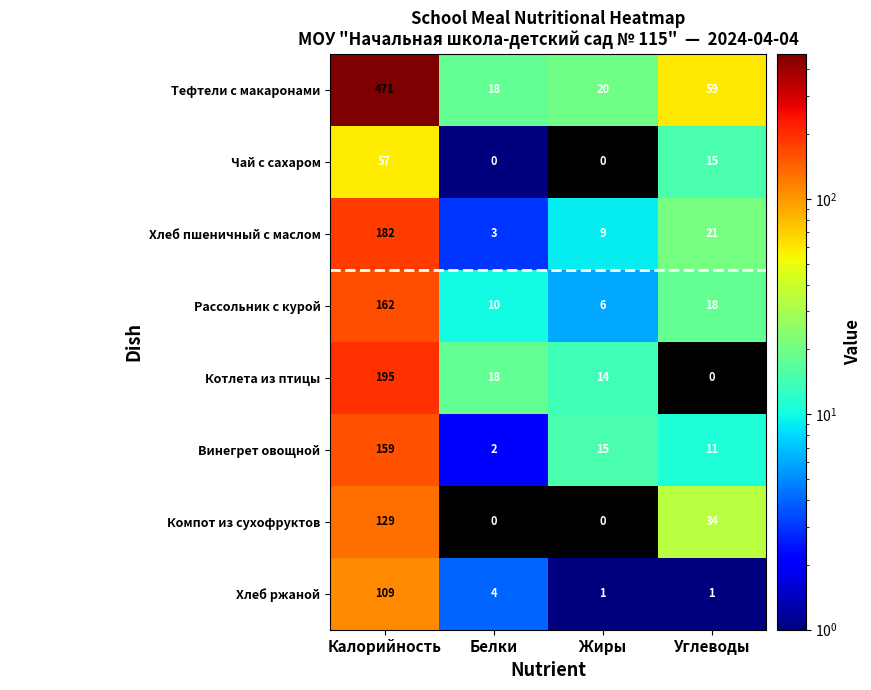

Which series has the largest total across all categories?

Тефтели с макаронами